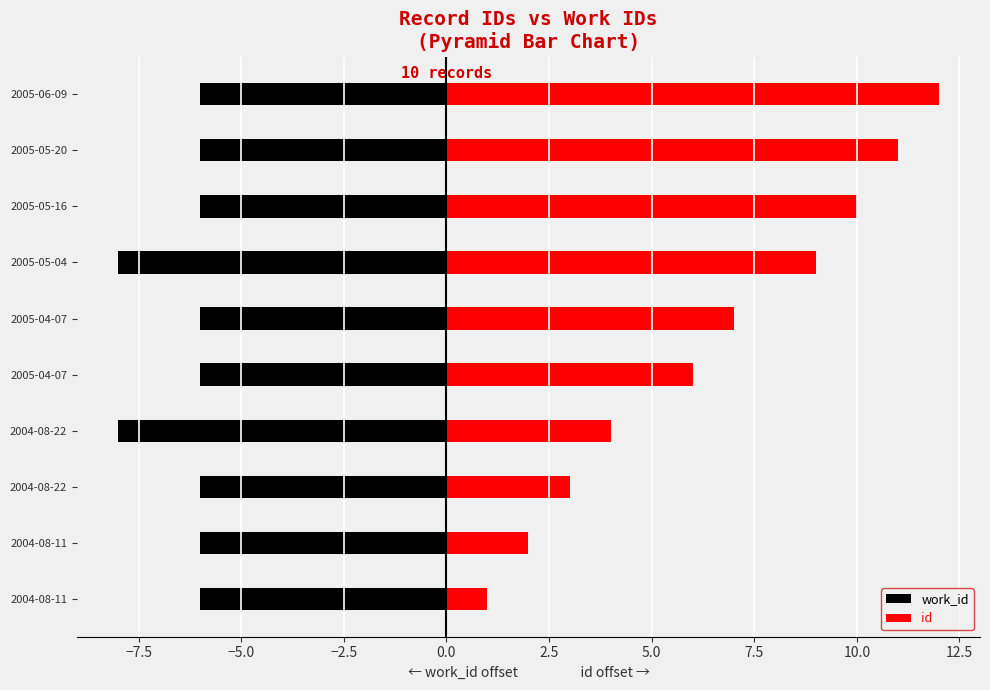

How many values in the work_id series are below -6?

2